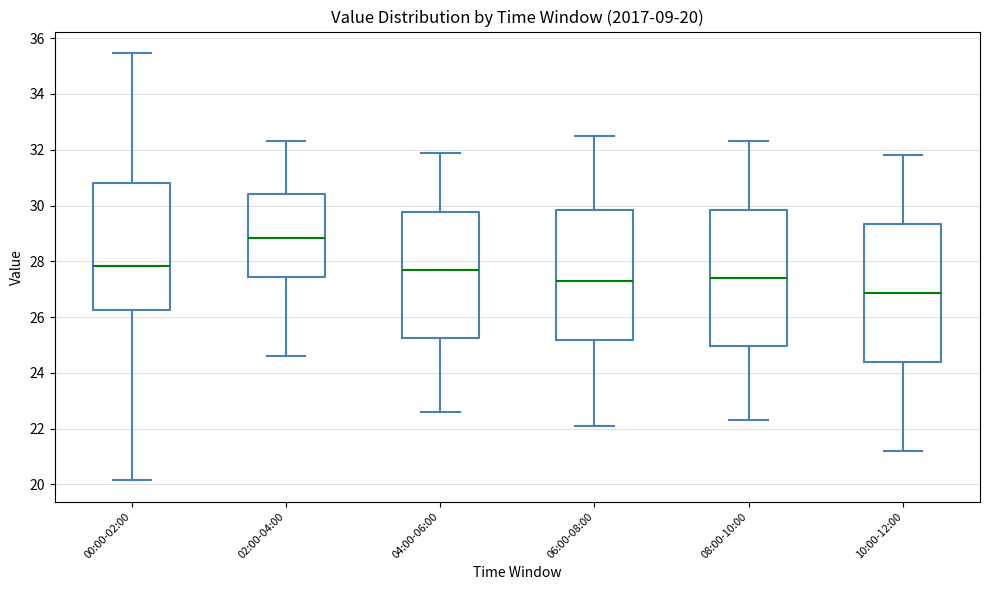

Which box's median line is the highest?

02:00-04:00